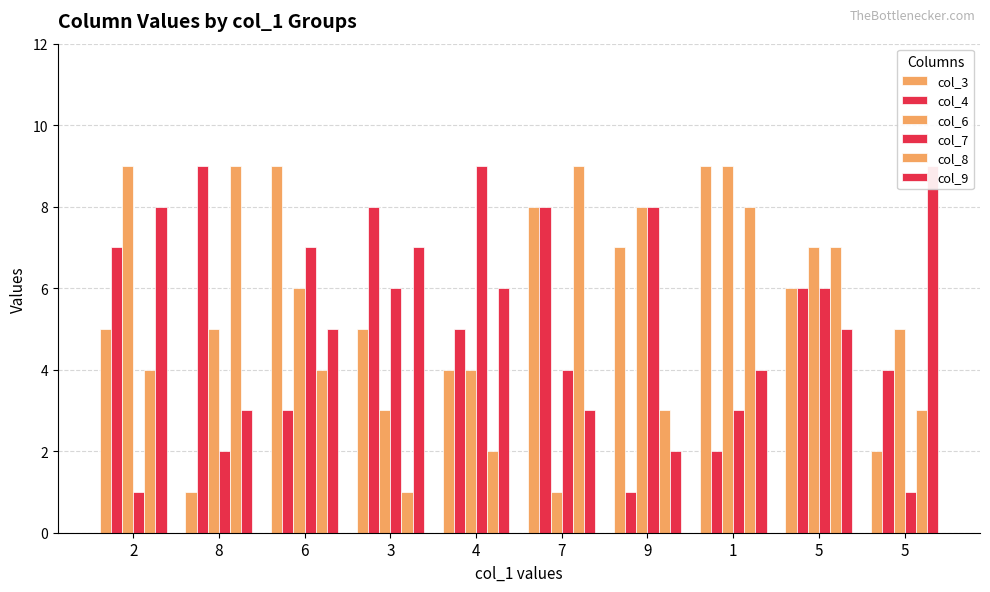

How many bars are there in each group?

6